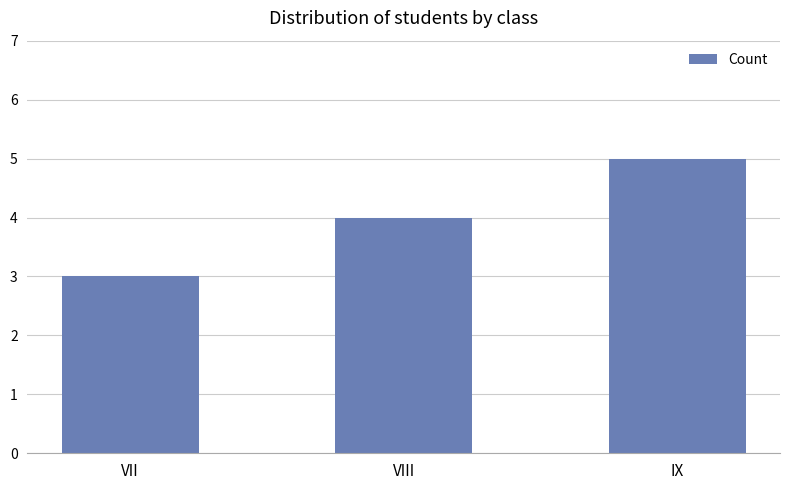

Which category has the highest value across all series?

IX